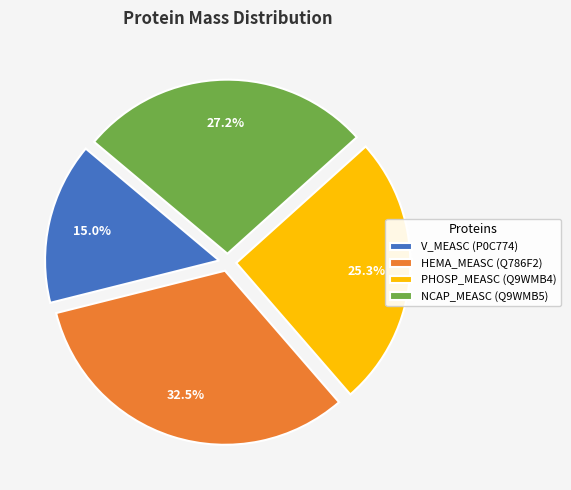

Is the sum of NCAP_MEASC (Q9WMB5) and V_MEASC (P0C774) greater than half?

No